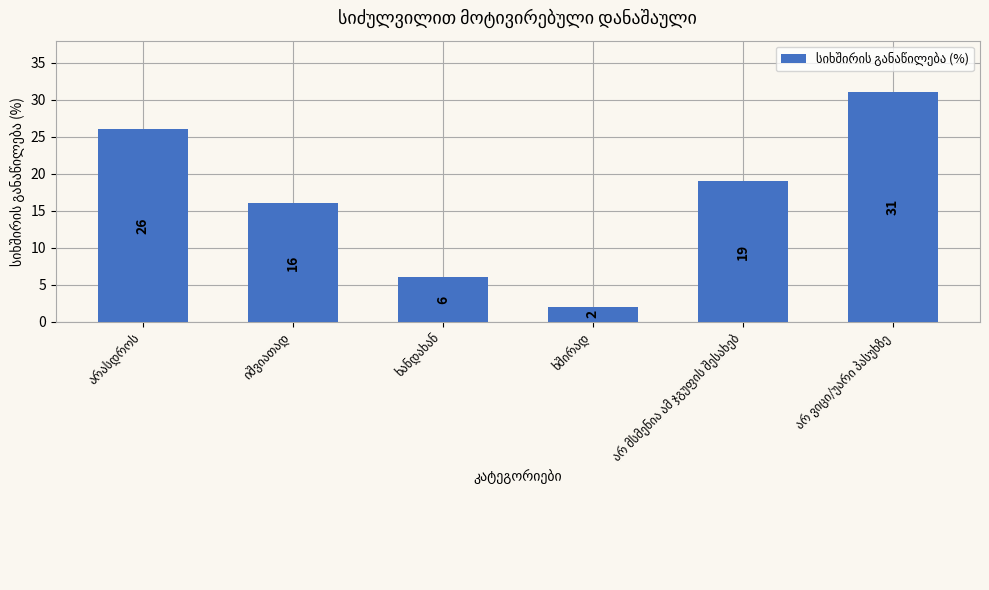

What is the value of the 6th bar from the left?

31